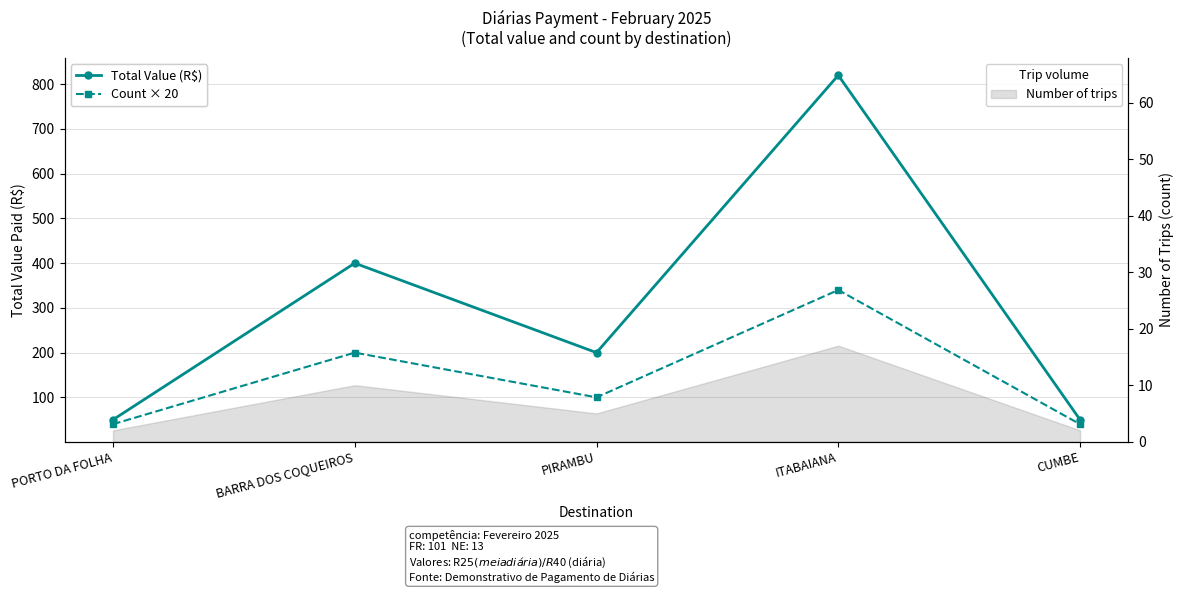

How many values in the Count × 20 series are below 100?

2